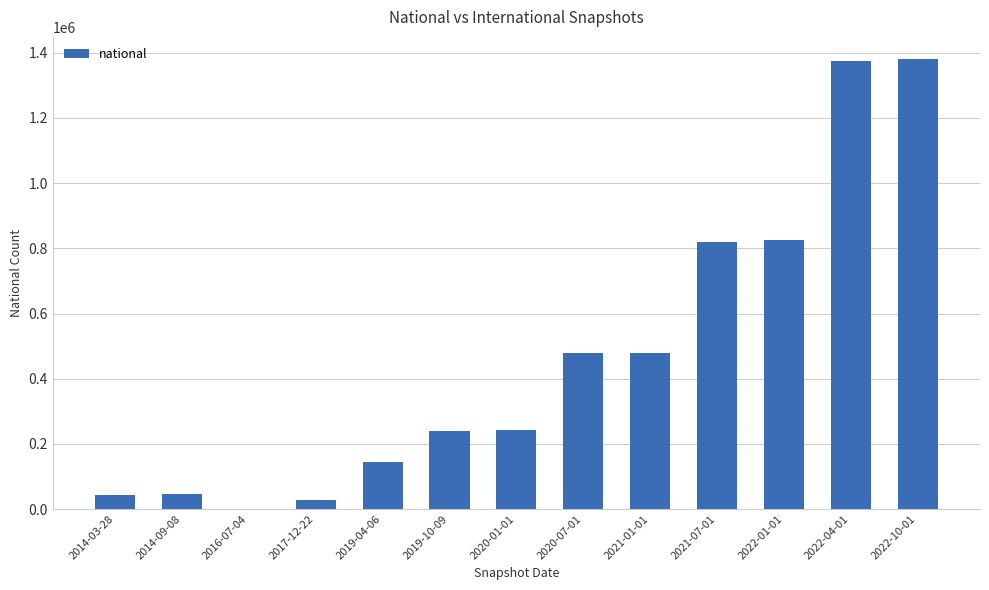

What is the sum of all values?

6104284